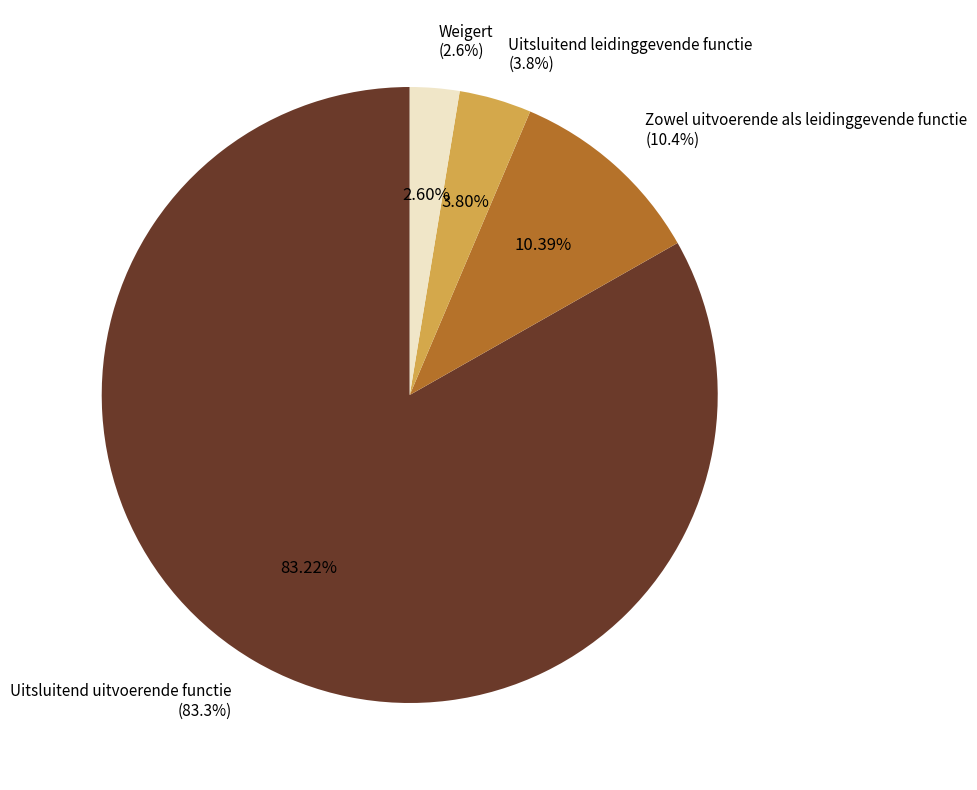

True or false: Uitsluitend uitvoerende functie accounts for 89% of the total.

False